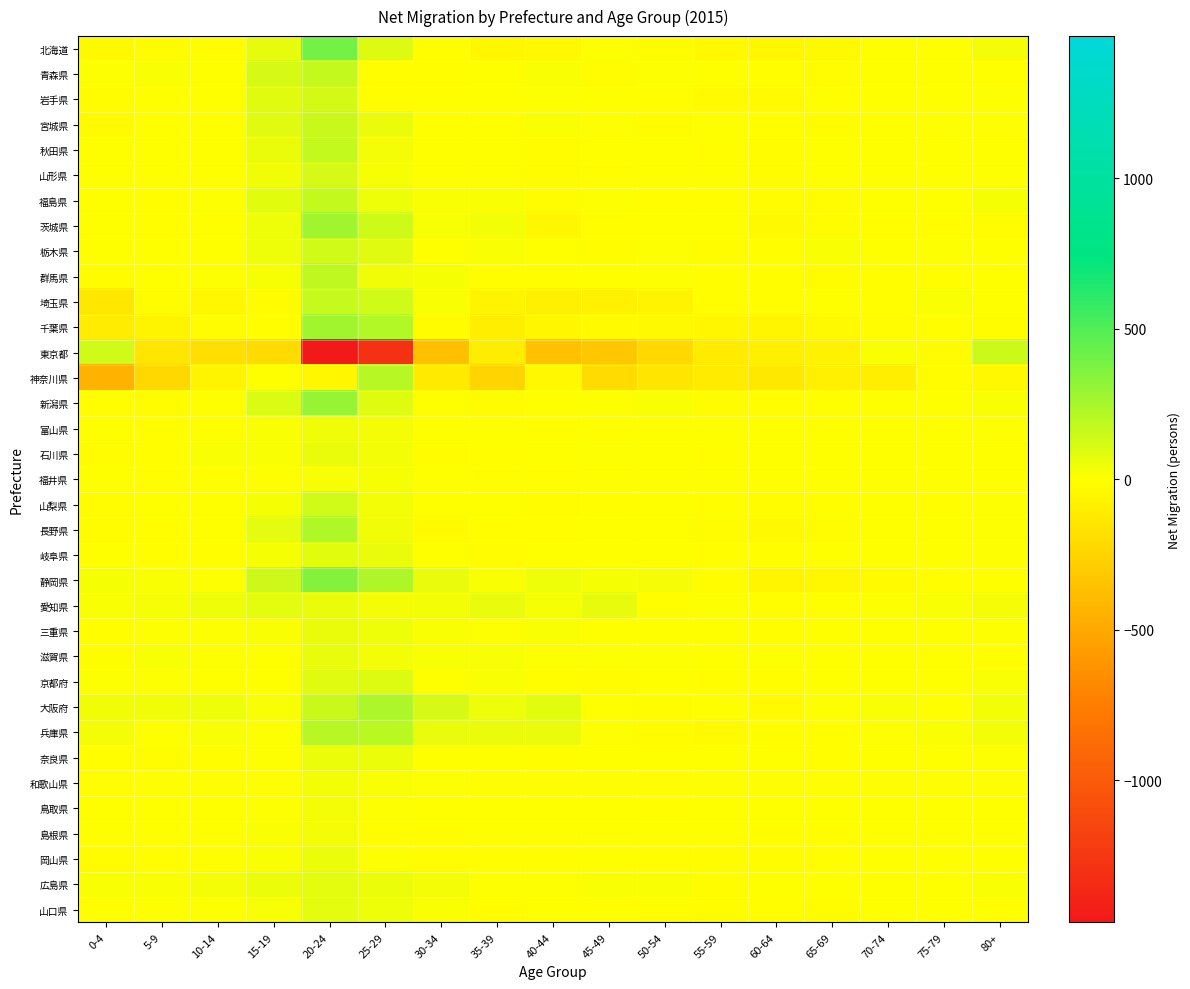

Which has a higher value, 50-54 or 5-9?

50-54